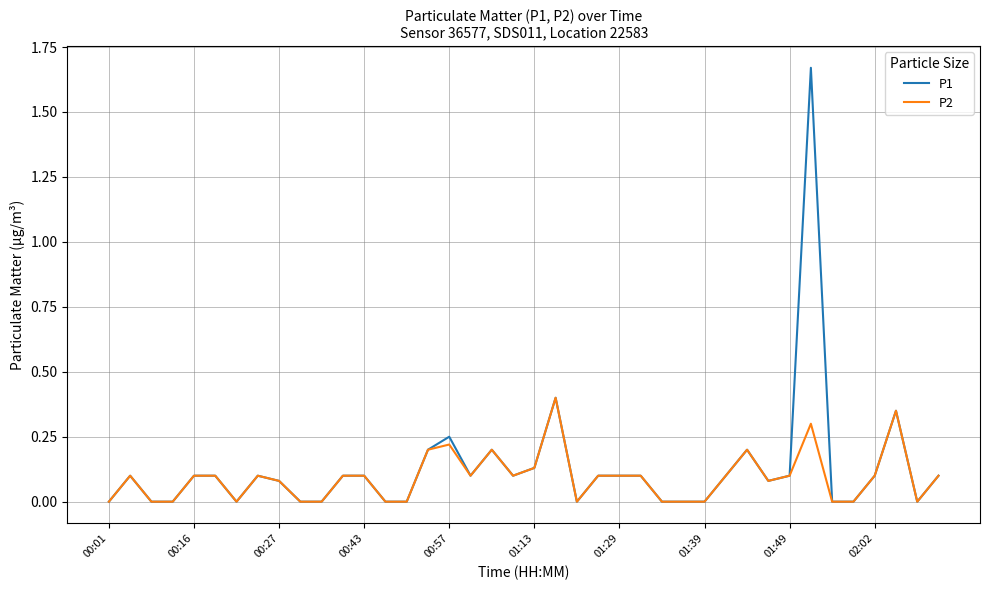

Rank the series by their maximum value, from highest to lowest.

P1, P2